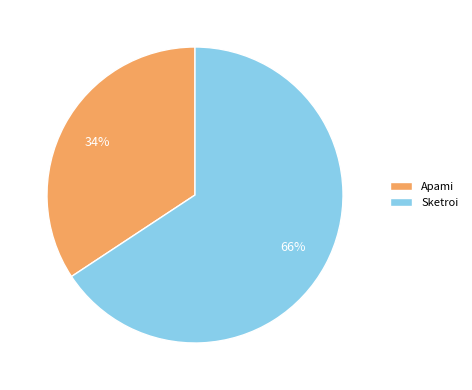

Is it true that Apami is 39% of the pie?

False